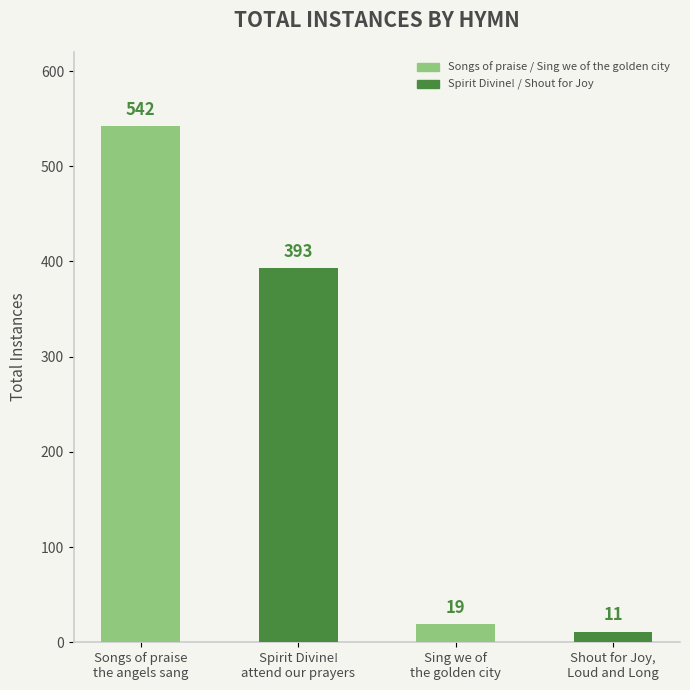

How many categories are shown in the chart?

4